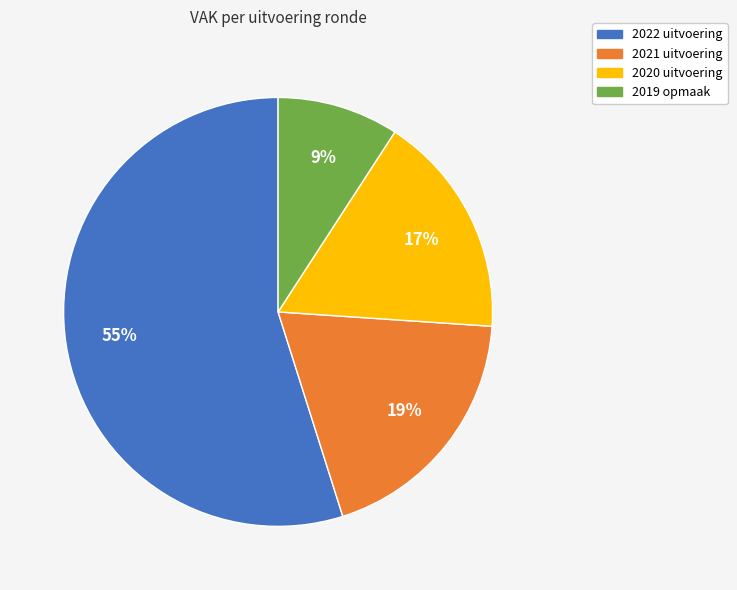

Which has a higher value, 2021 uitvoering or 2022 uitvoering?

2022 uitvoering